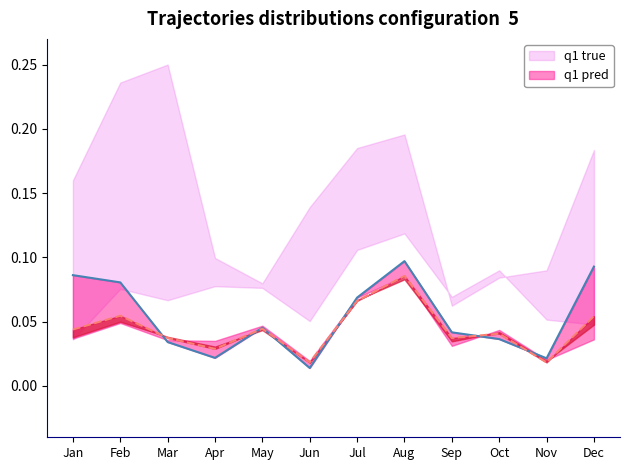

What are all the series names shown in the legend?

q1 true, q1 pred